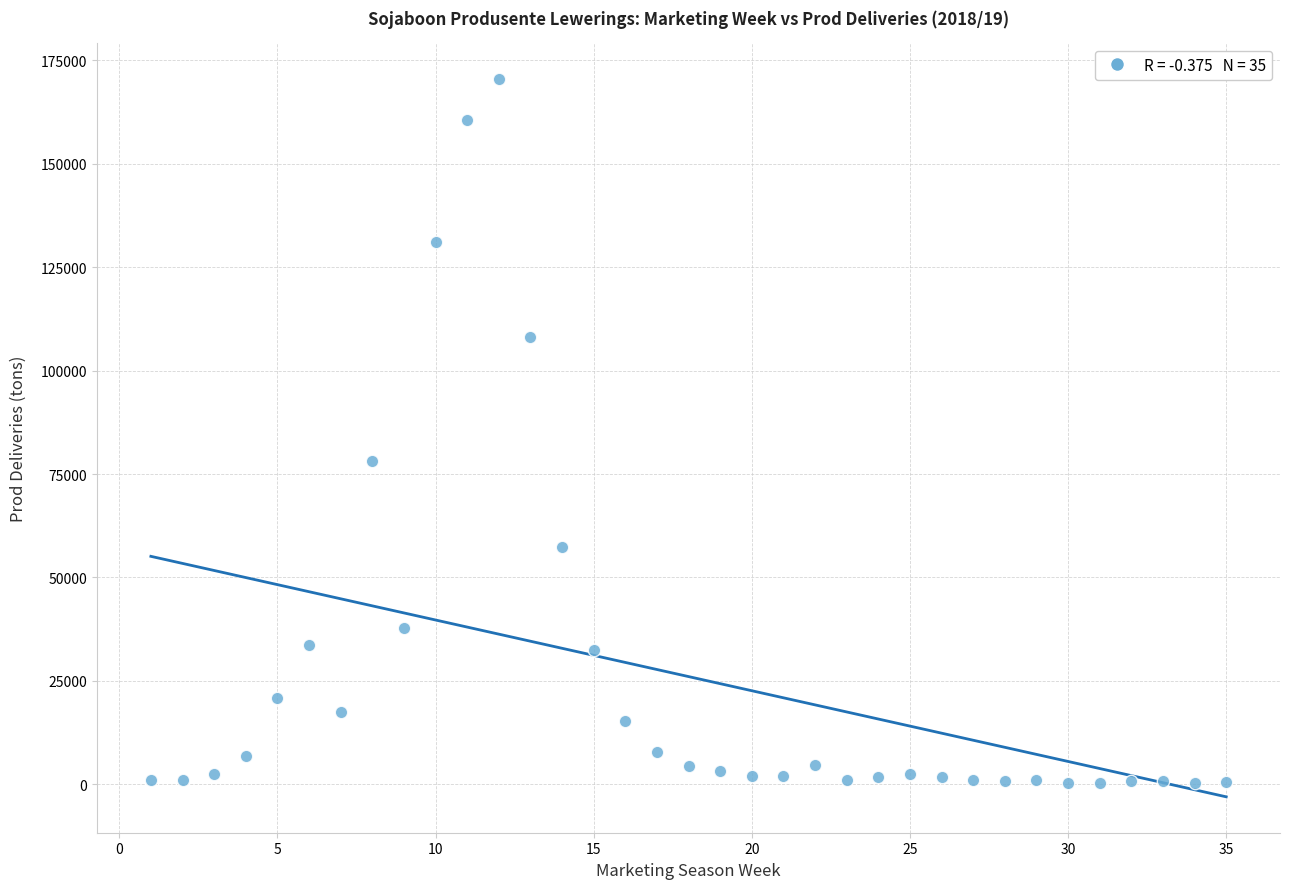

What is the range of X values (max minus min)?

34